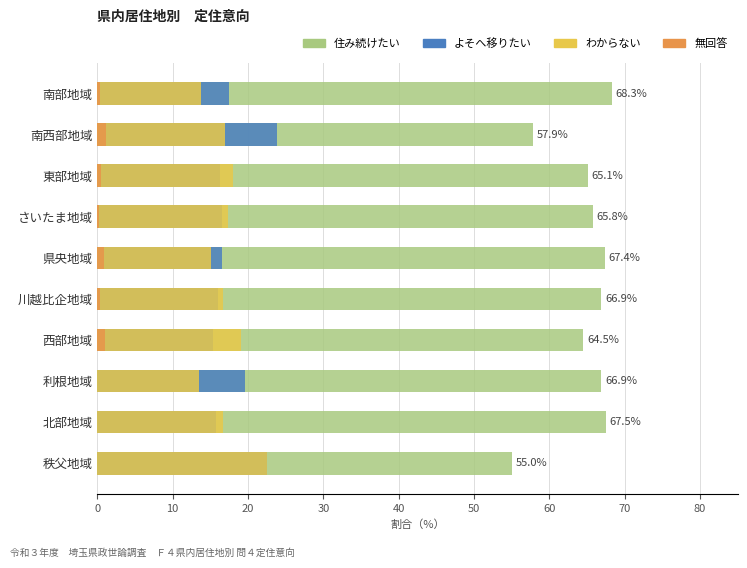

What is the total value across all series at さいたま地域?

100.0